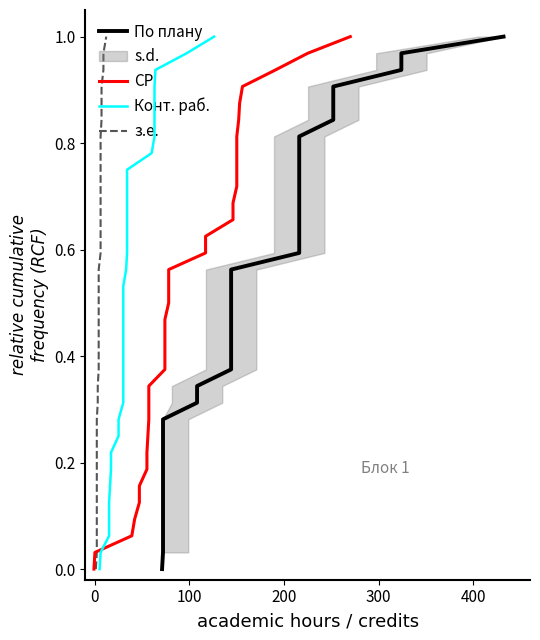

True or false: з.е. and Конт. раб. intersect in this chart.

False